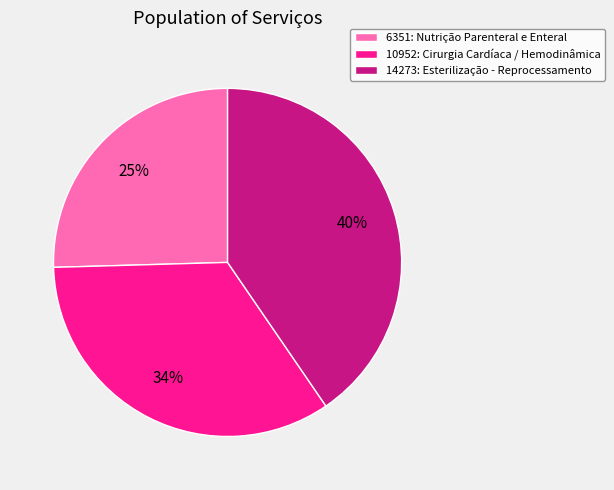

True or false: 6351: Nutrição Parenteral e Enteral accounts for 19% of the total.

False